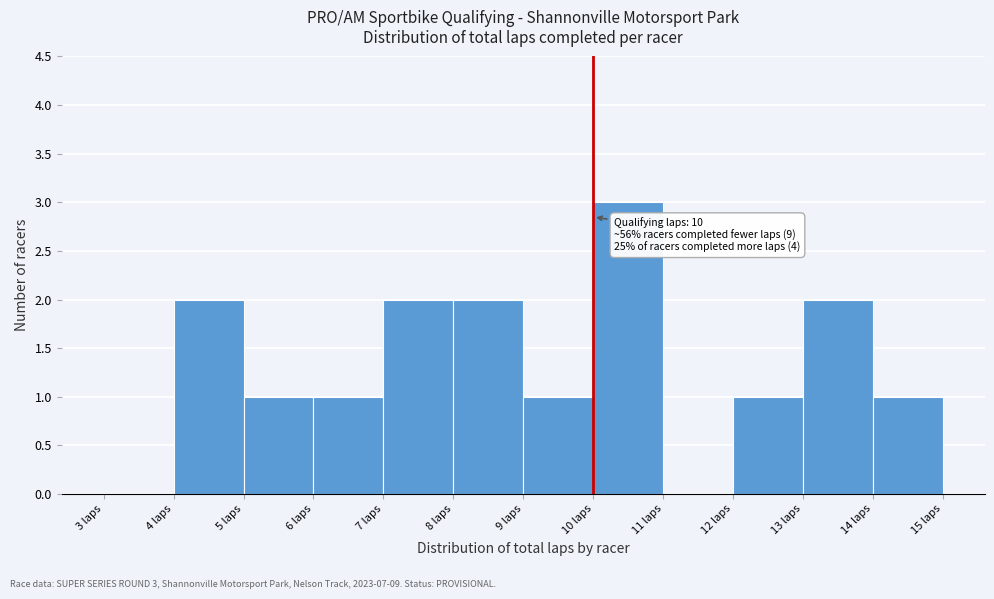

Which range on the x-axis has the tallest bar?

10 to 11